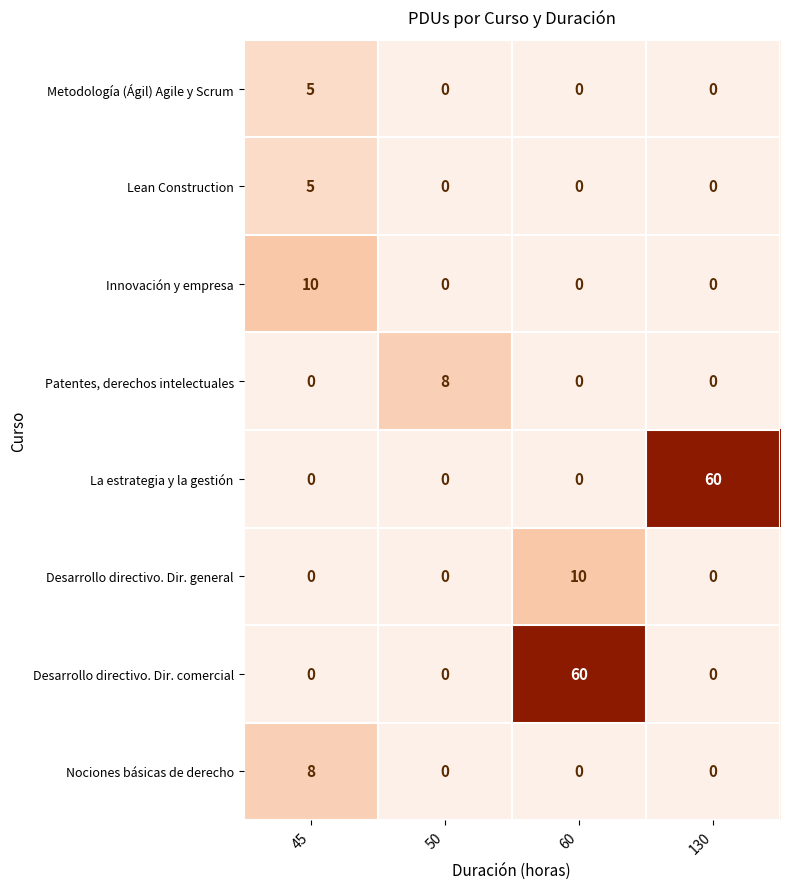

Which series changed the most between 45 and 130?

La estrategia y la gestión